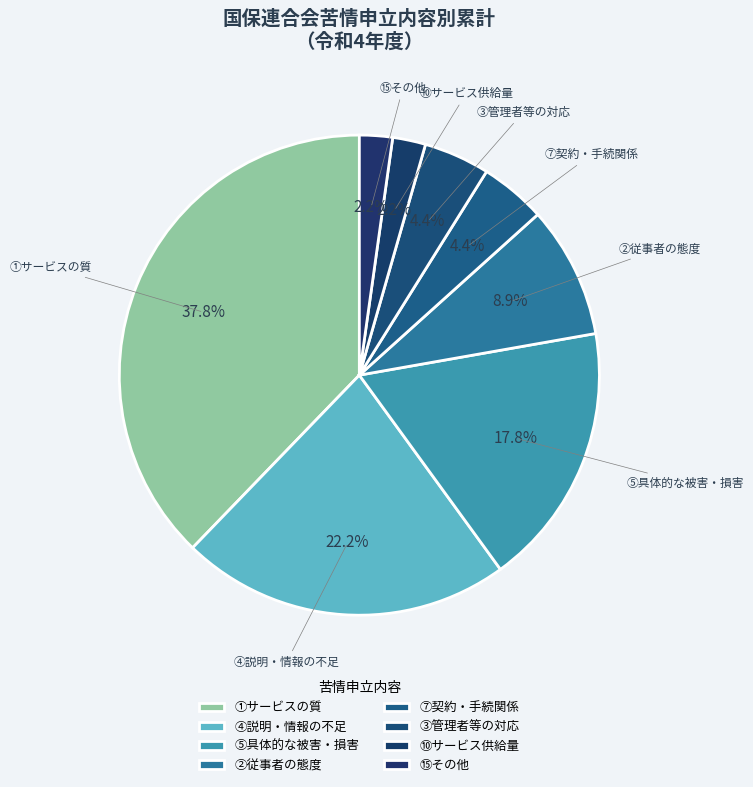

Count the number of slices in the pie.

8